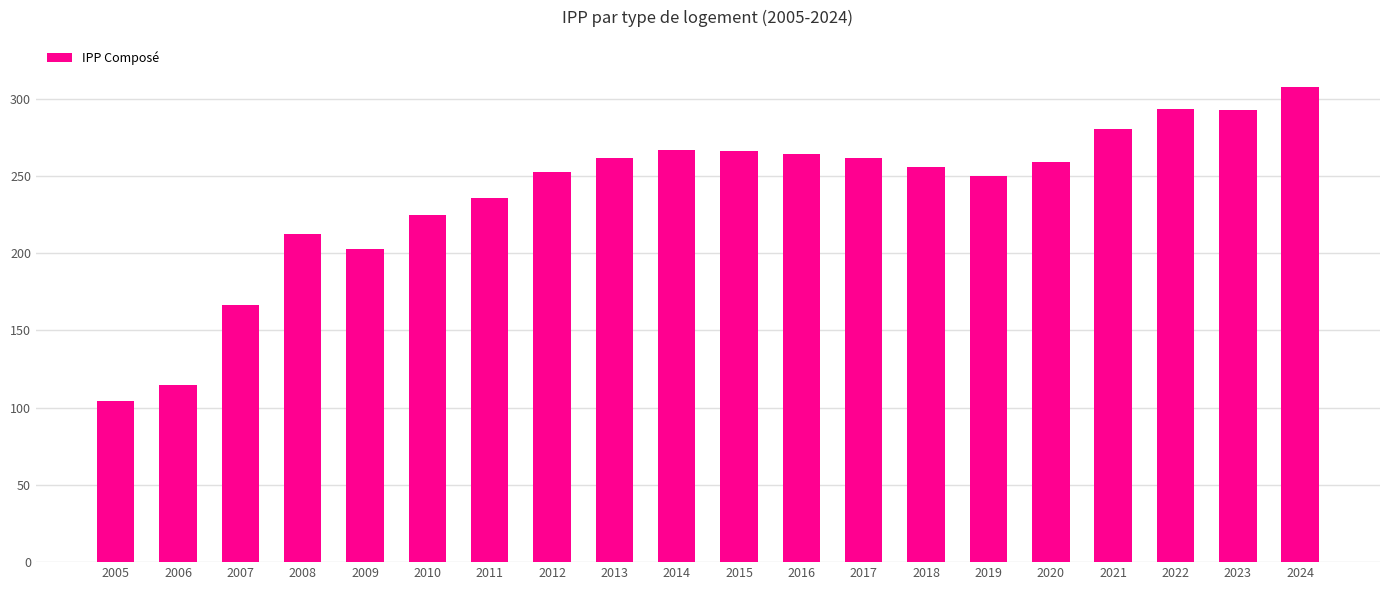

What is the value of the 16th bar from the left?

259.0